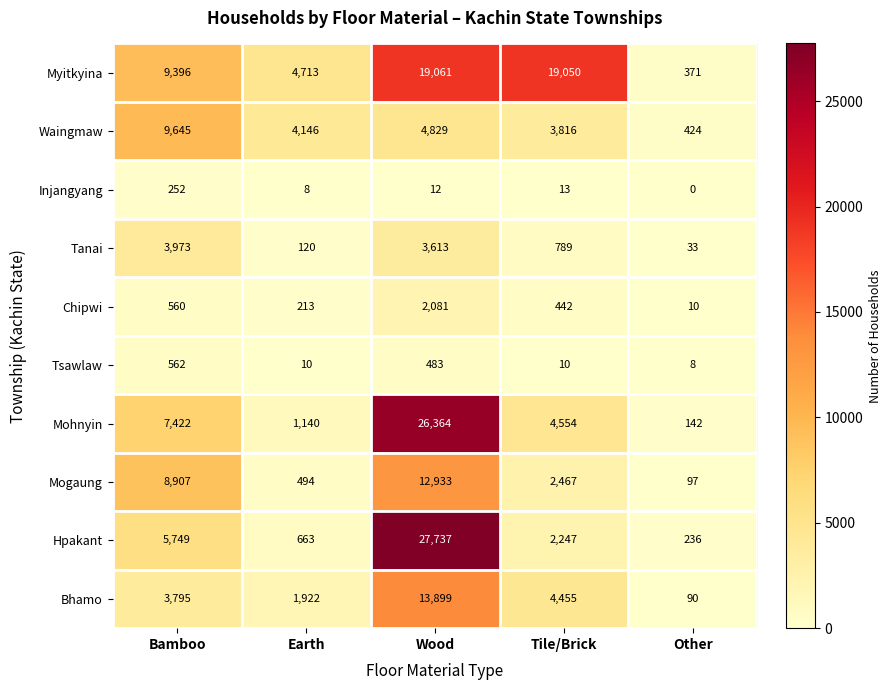

The value of Myitkyina at Bamboo is 9396. True or false?

True